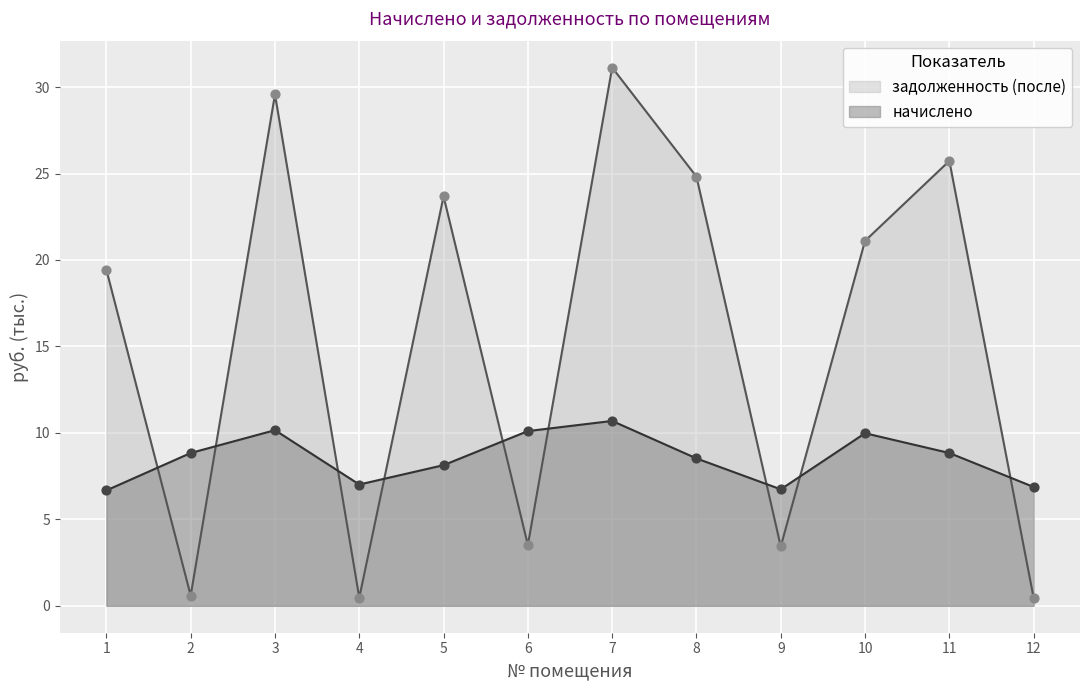

What are all the series names shown in the legend?

задолженность (после), начислено